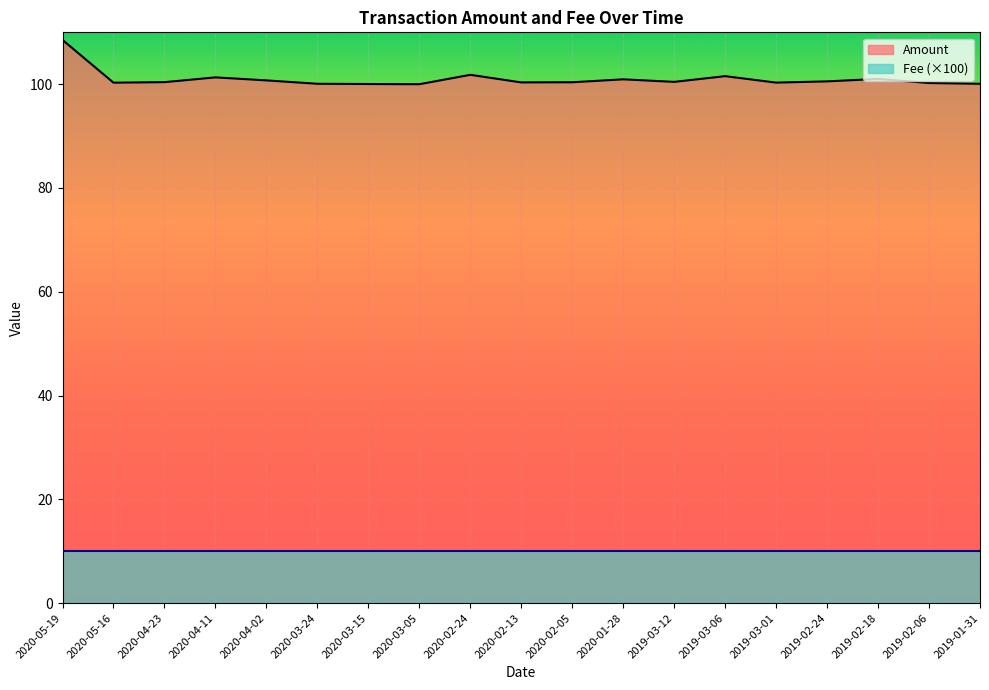

Which category has the highest value across all series?

2020-05-19